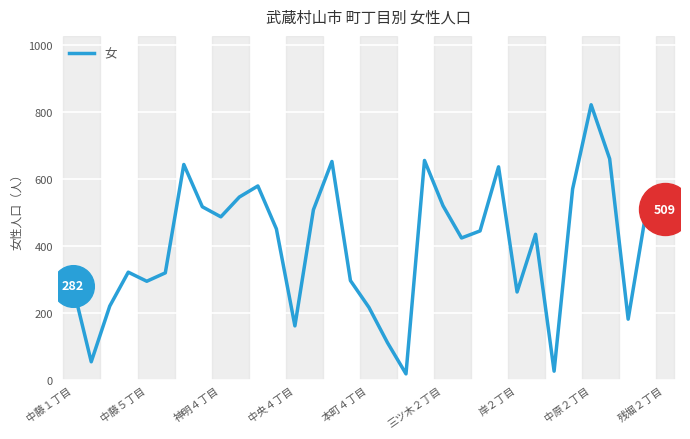

What is the greatest value displayed?

821